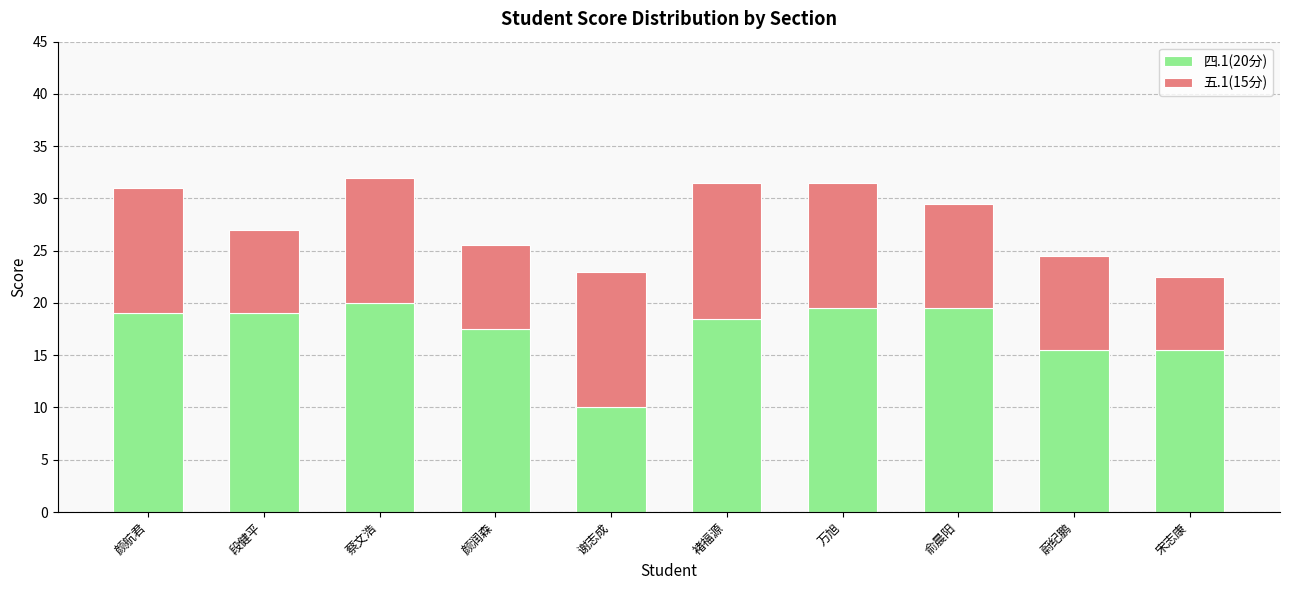

Are the bars grouped side by side (vs. stacked)?

No